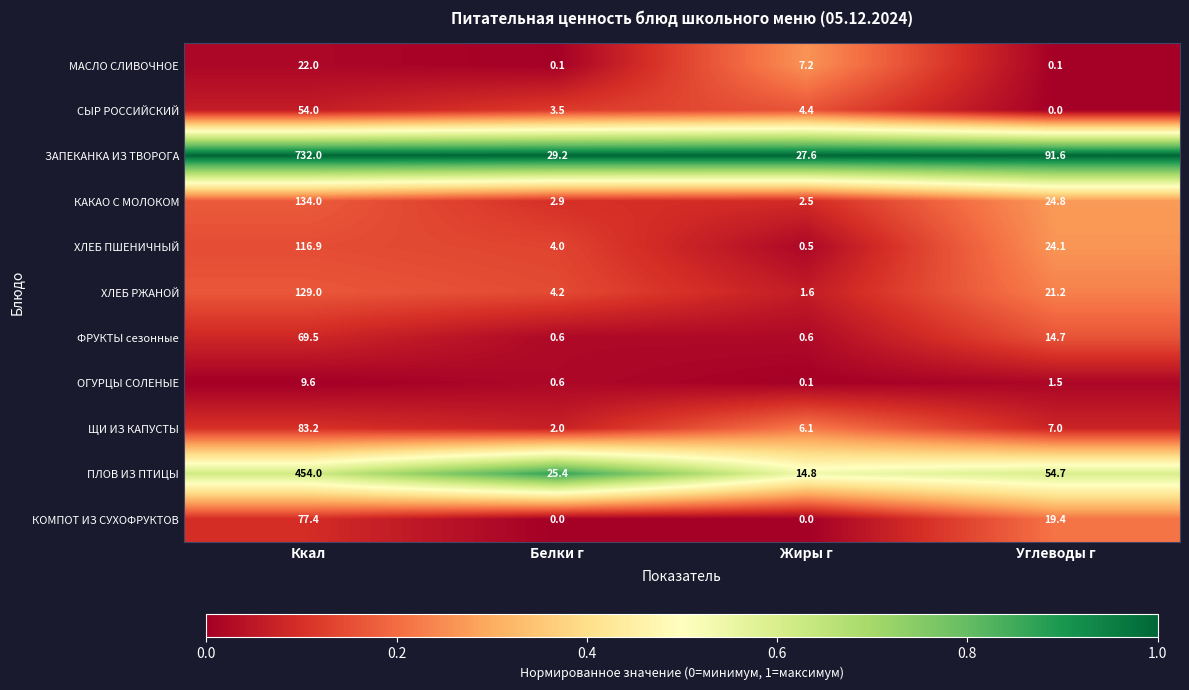

Between Белки г and Жиры г, which series saw the biggest shift?

ПЛОВ ИЗ ПТИЦЫ